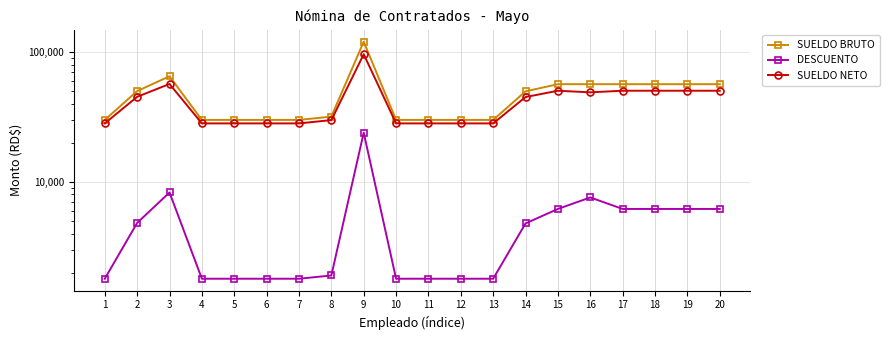

The SUELDO NETO series shows 44998.2 at 14. True or false?

True